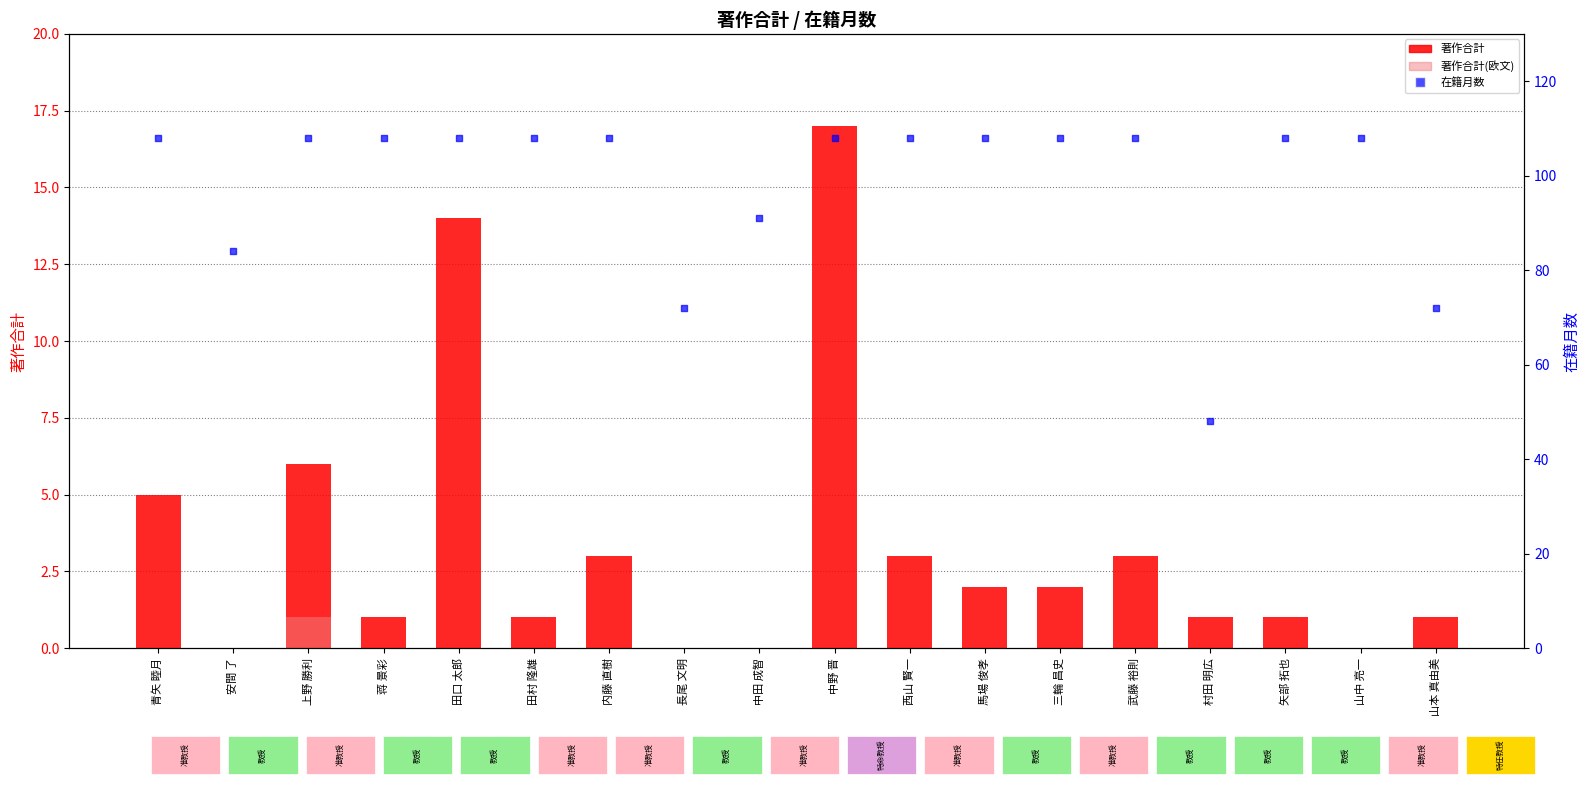

What are all the series names shown in the legend?

著作合計, 著作合計(欧文), 在籍月数